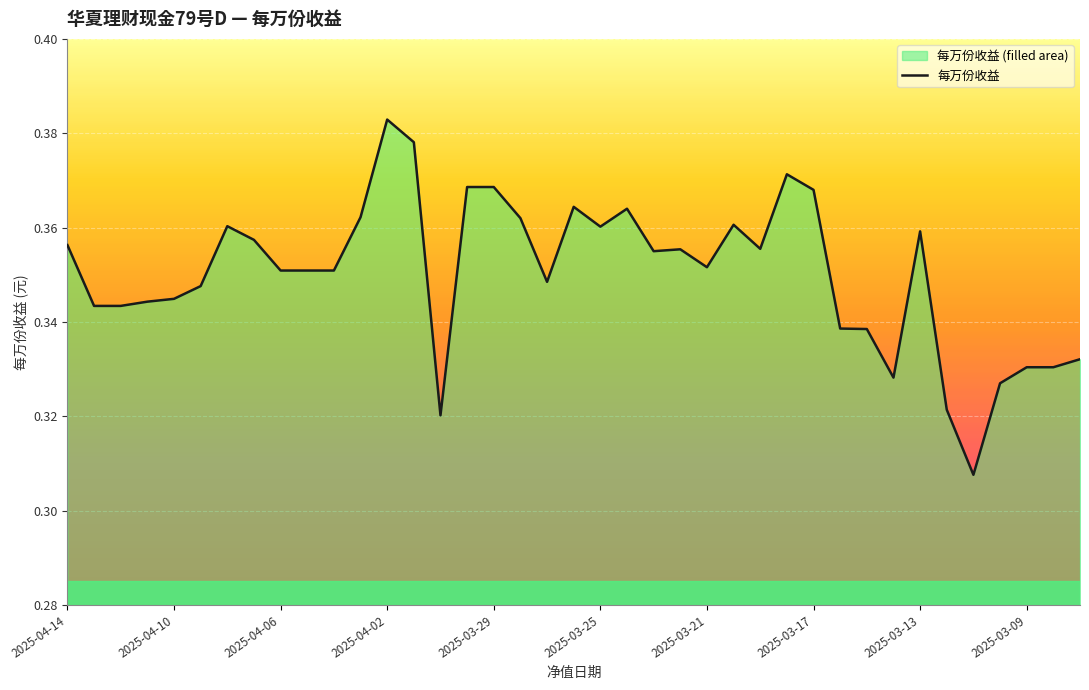

What is the difference between the maximum and minimum values?

0.1